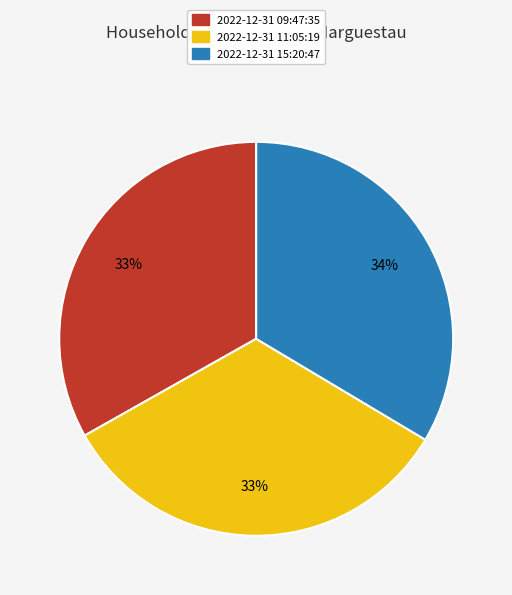

To the nearest percent, what is the average slice percentage?

33%